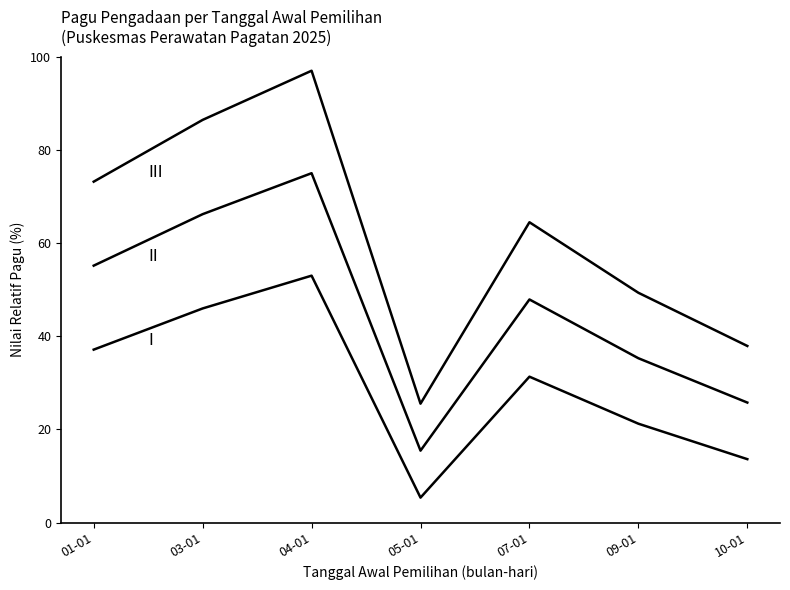

How many lines are shown in the chart?

3